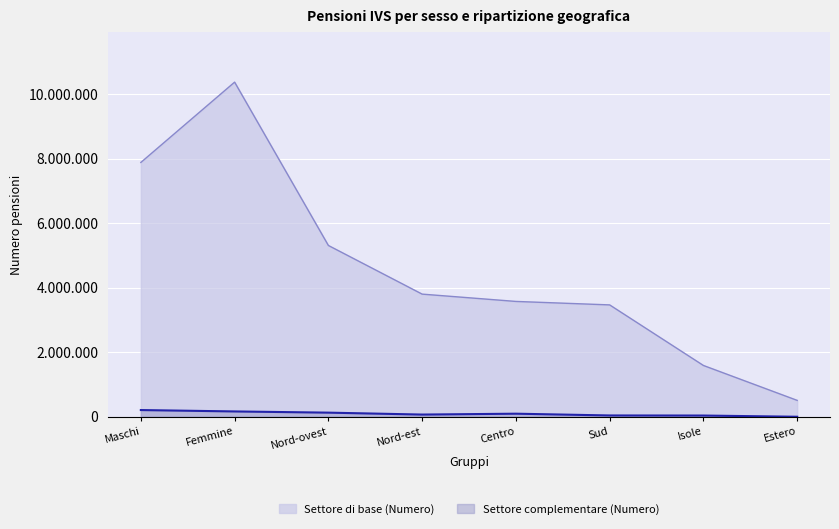

At which category is the sum across all series the highest?

Femmine